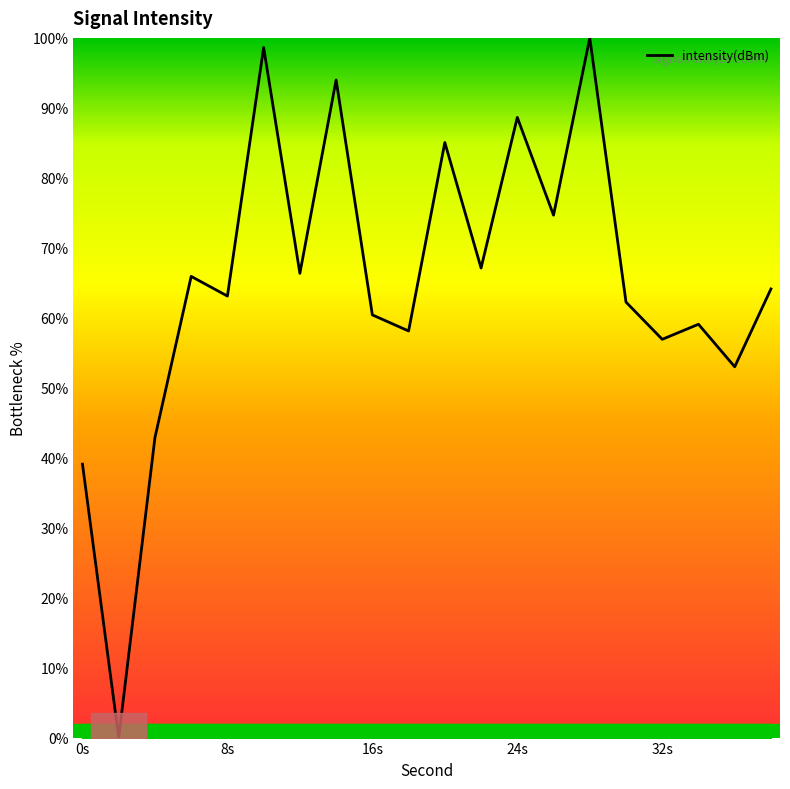

What is the maximum value shown in the chart?

100.0